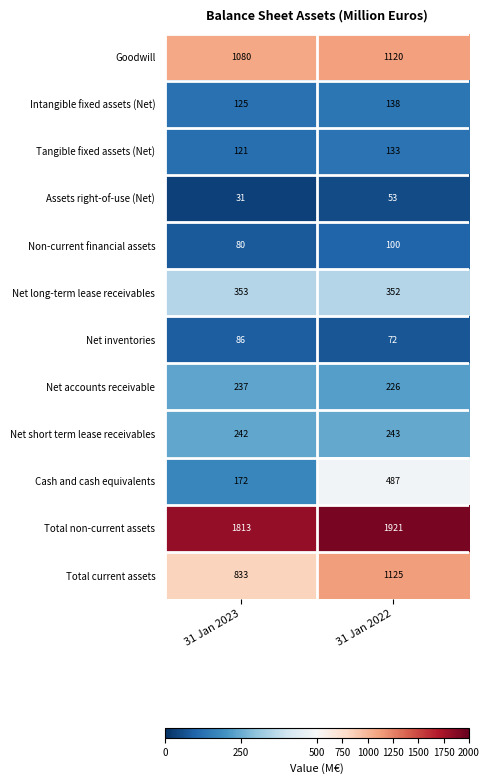

Rank the series by their maximum value, from lowest to highest.

Assets right-of-use (Net), Net inventories, Non-current financial assets, Tangible fixed assets (Net), Intangible fixed assets (Net), Net accounts receivable, Net short term lease receivables, Net long-term lease receivables, Cash and cash equivalents, Goodwill, Total current assets, Total non-current assets